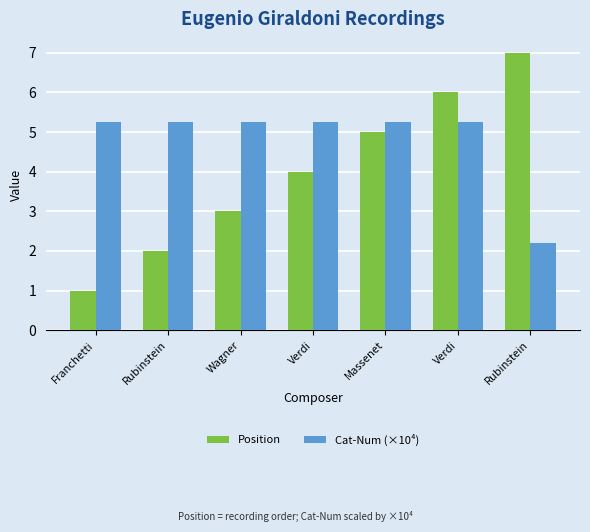

List the series in order of their peak value, highest first.

Position, Cat-Num (×10⁴)